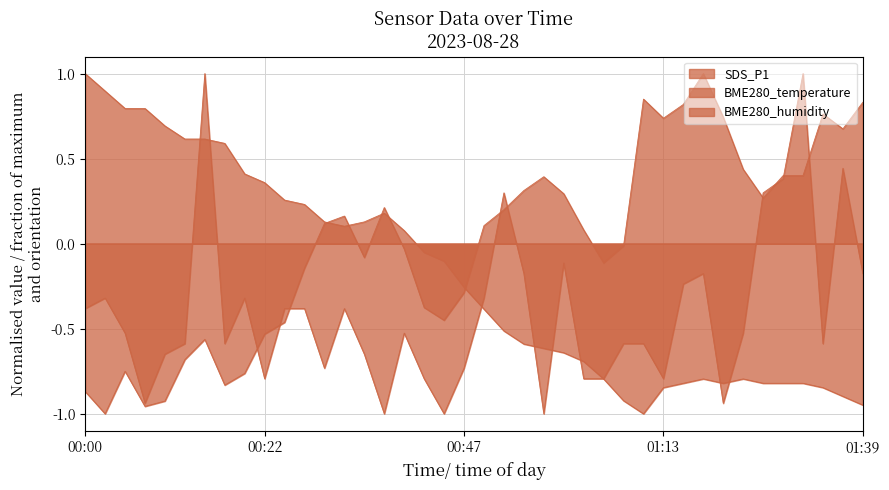

Rank the series by their maximum value, from highest to lowest.

SDS_P1, BME280_temperature, BME280_humidity